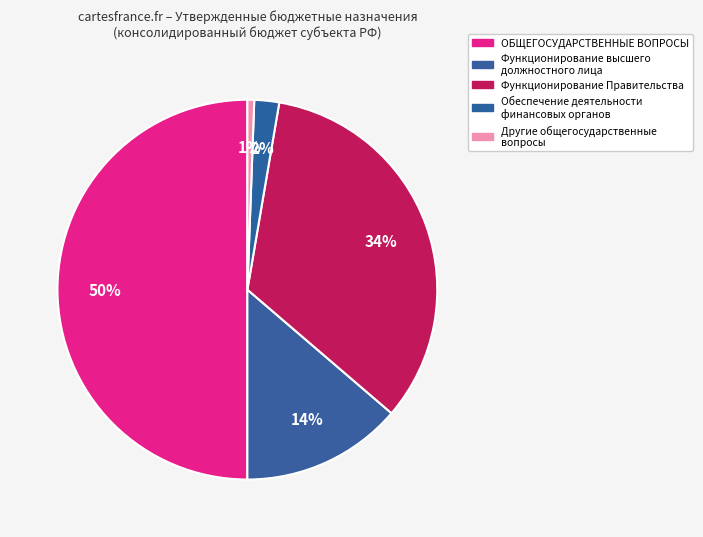

What is the smallest slice in the pie chart?

Другие общегосударственные вопросы